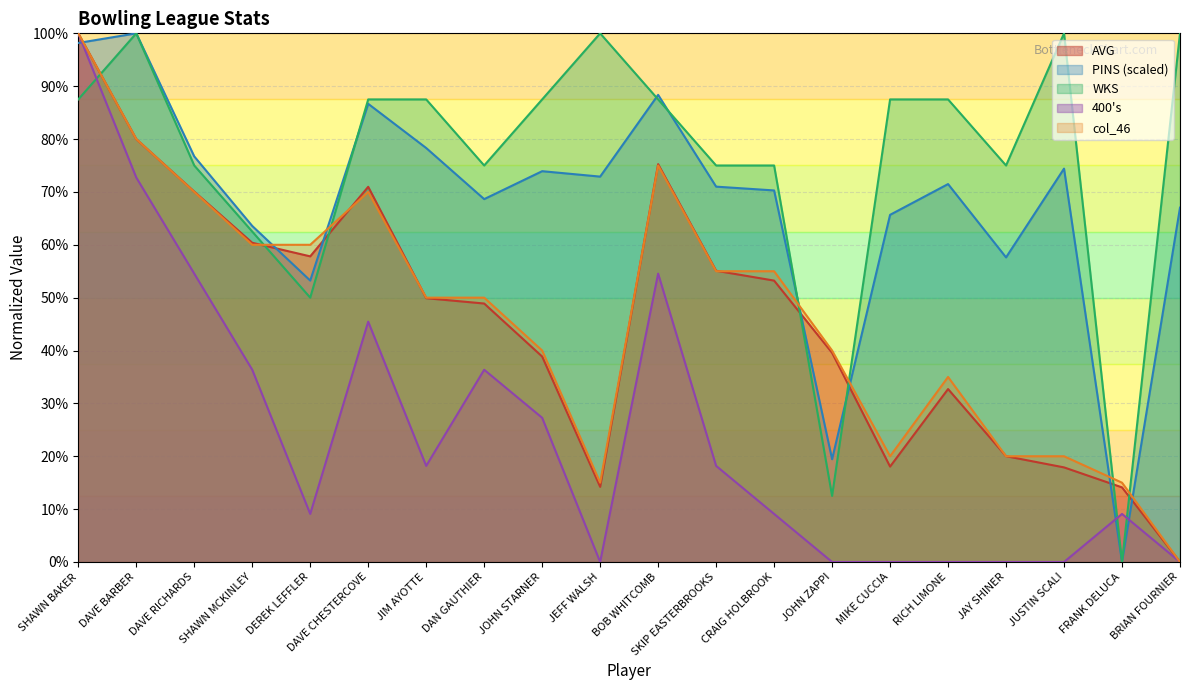

True or false: WKS has a value of 155.7 at BRIAN FOURNIER.

False